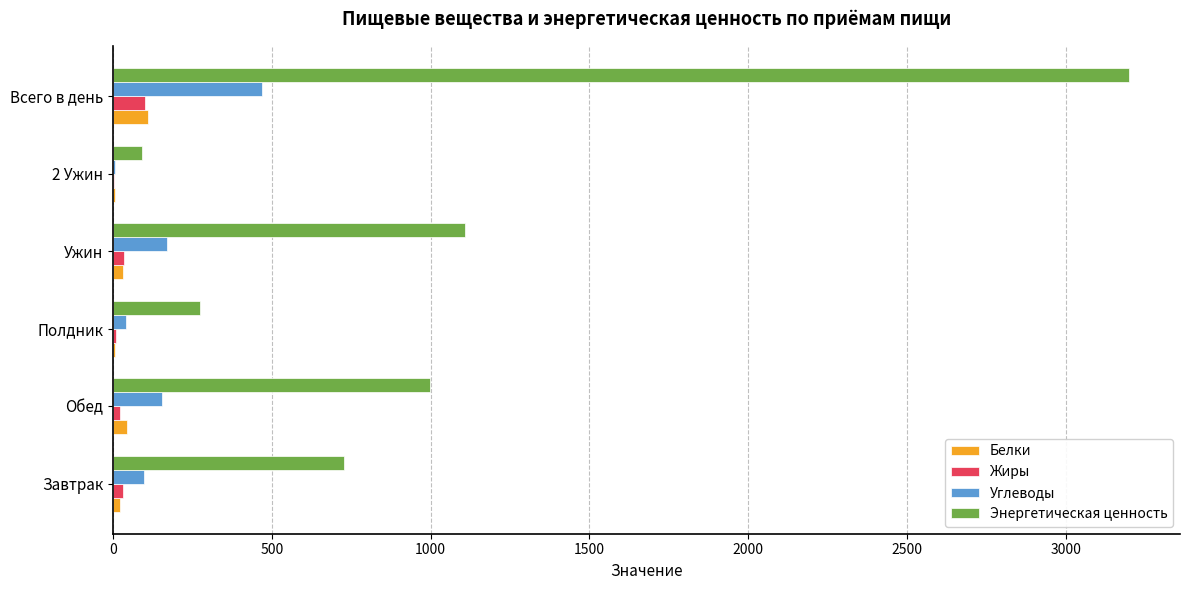

The Жиры series shows 102.0 at Всего в день. True or false?

True